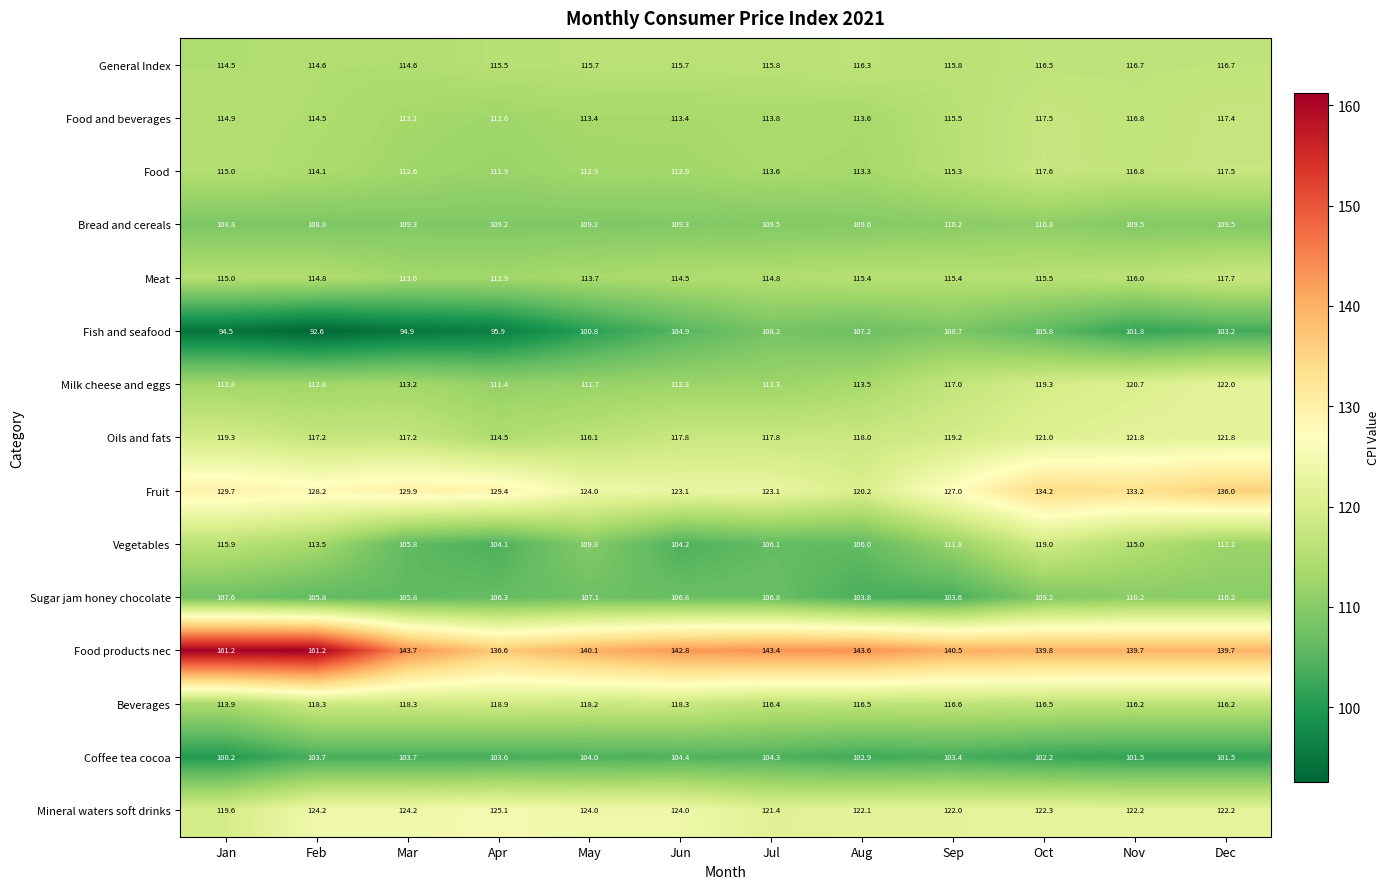

The Fish and seafood series shows 138.4 at Oct. True or false?

False